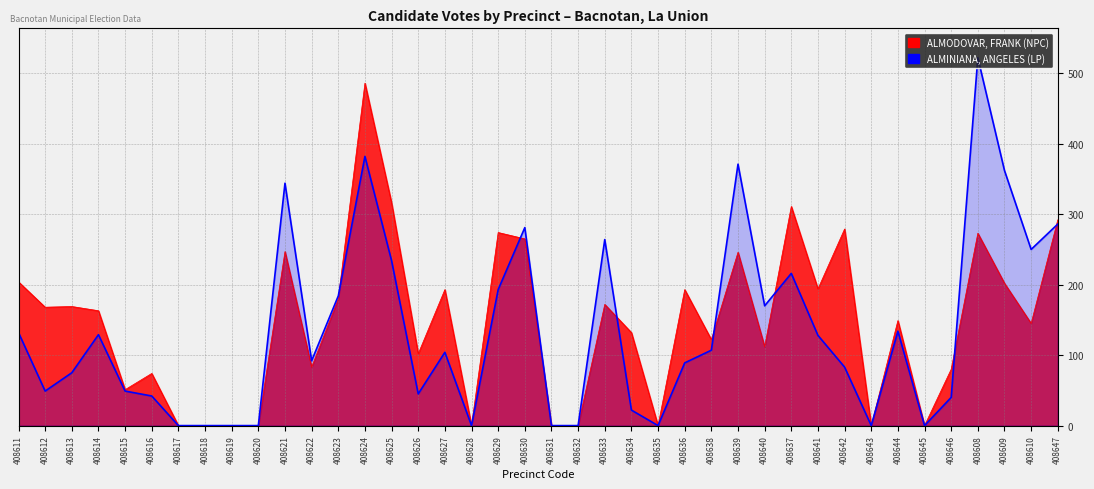

What is the change in value from 408612 to 408614?

+80